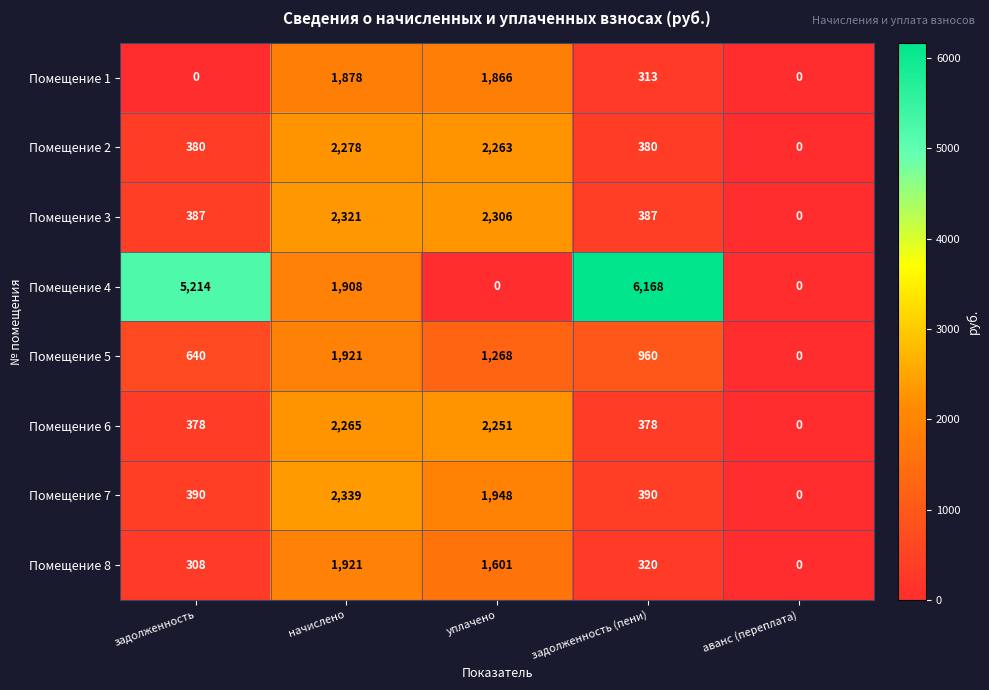

Is the value of Помещение 3 at начислено greater than the value of Помещение 5 at аванс (переплата)?

Yes